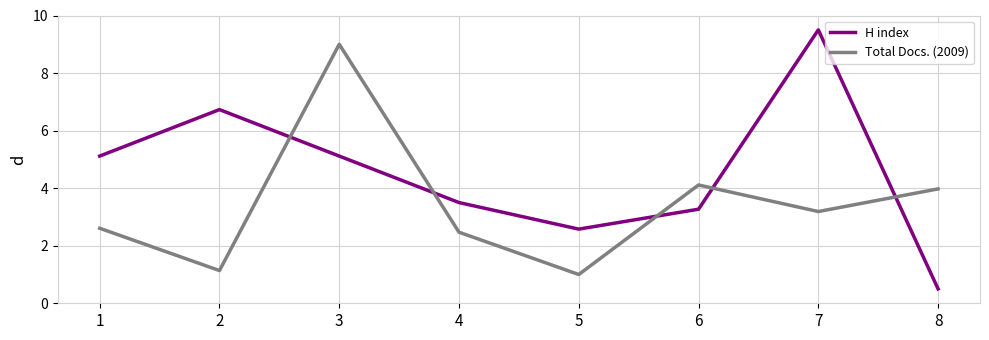

Reading left to right, transcribe all the data shown in this chart.

H index: 5.1	6.7	5.1	3.5	2.6	3.3	9.5	0.5
Total Docs. (2009): 2.6	1.1	9.0	2.5	1.0	4.1	3.2	4.0